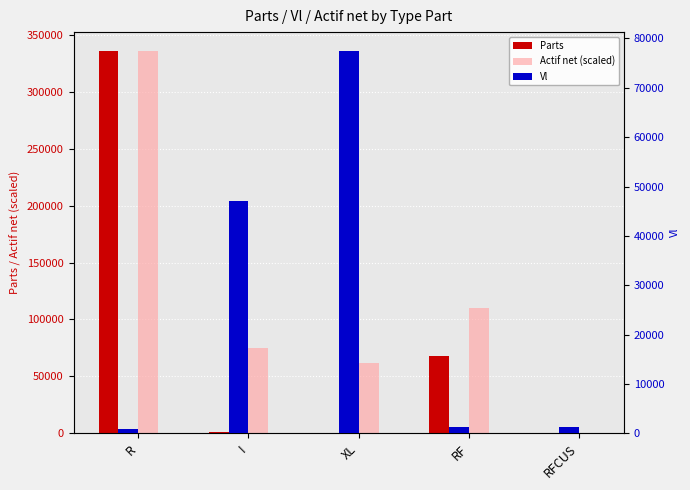

What is the label of the 3rd bar from the right?

XL